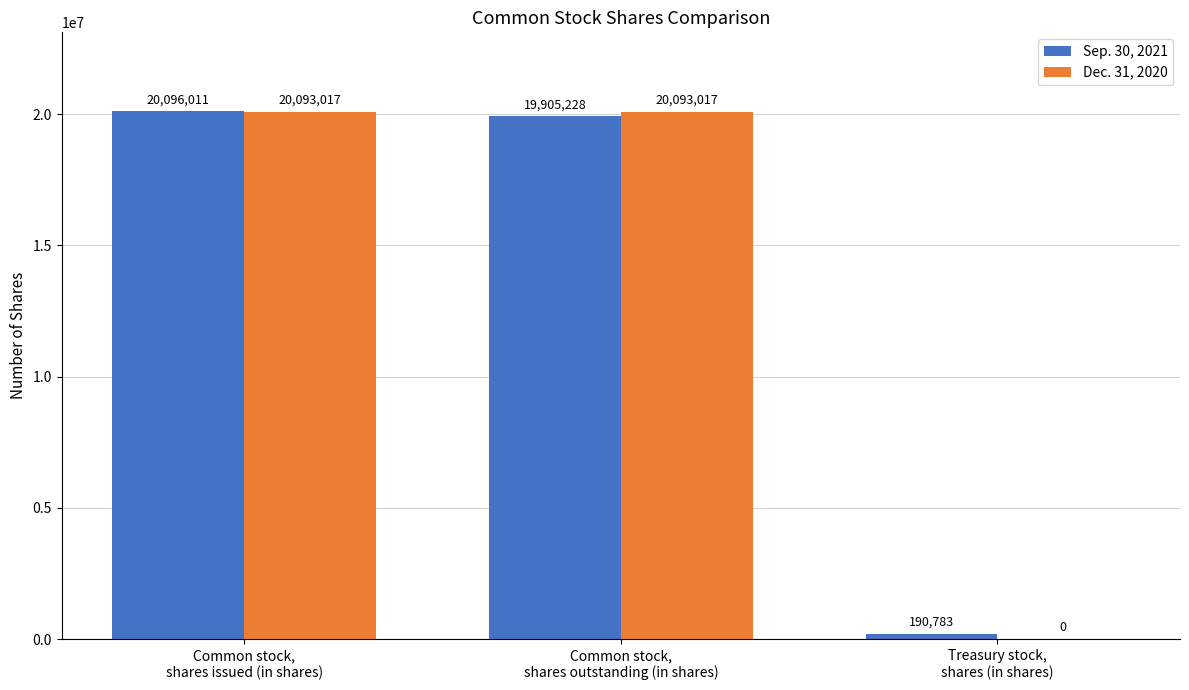

What is the maximum value shown in the chart?

20096011